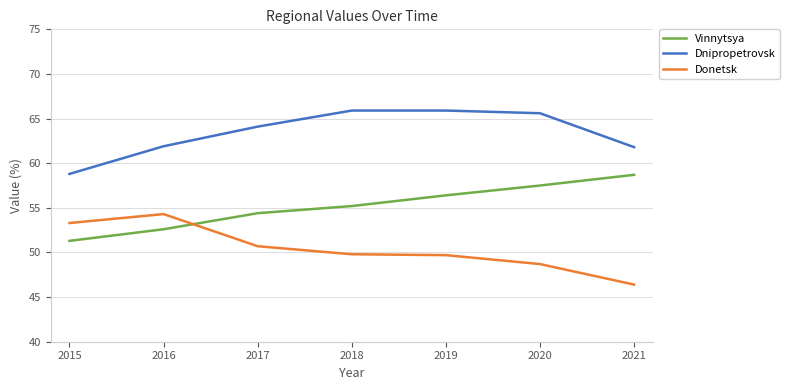

What is the average value of the Donetsk series?

50.4